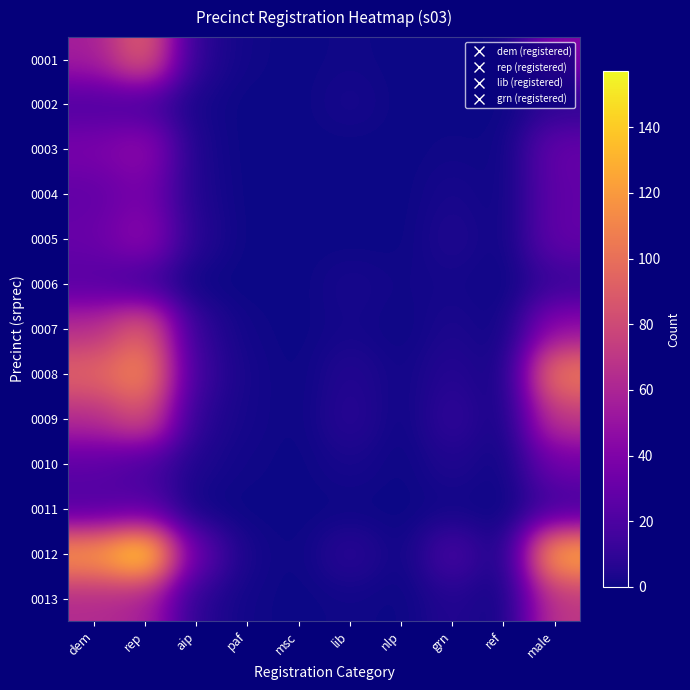

Between paf and nlp, which is larger?

paf